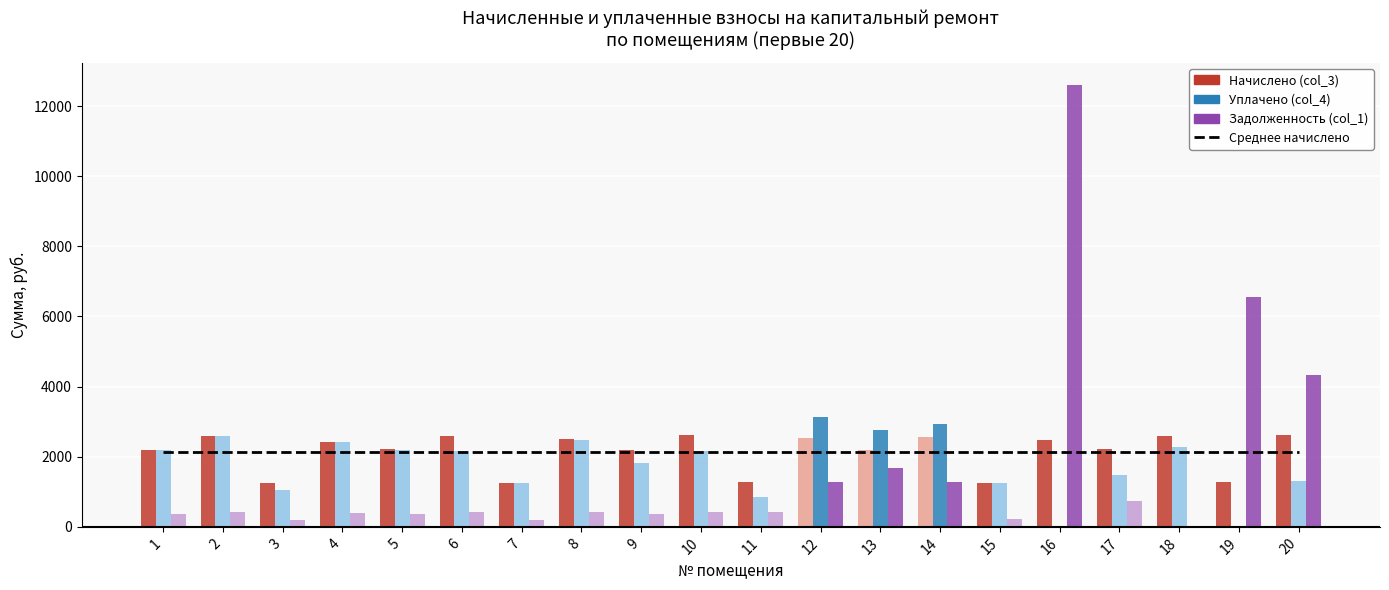

Reading right to left, what are all the values shown in this chart?

задолженность (col_1): 4333.0	6565.0	0.0	739.5	12602.9	210.2	1277.2	1667.8	1280.8	426.2	434.9	365.0	416.9	209.5	434.2	368.6	404.6	209.5	433.4	368.1
начислено (col_3): 2626.6	1291.7	2592.0	2216.2	2479.7	1261.4	2553.1	2203.2	2527.2	1278.7	2609.3	2190.2	2501.3	1257.1	2605.0	2211.8	2427.8	1257.1	2600.6	2194.6
уплачено (col_4): 1303.5	0.0	2287.0	1466.4	0.0	1252.7	2943.2	2752.9	3130.0	843.6	2156.3	1810.0	2482.4	1248.4	2152.7	2196.5	2411.0	1038.9	2582.6	2179.3